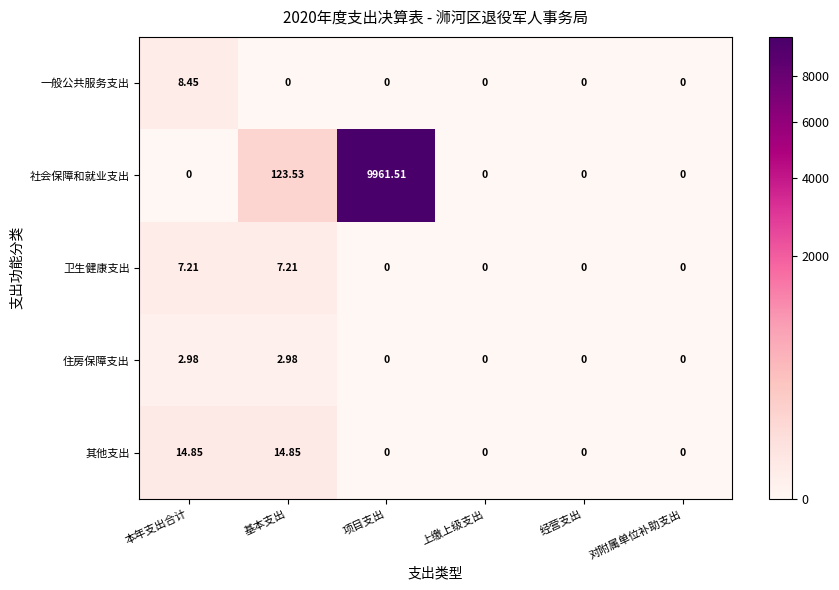

Is the value of 卫生健康支出 at 基本支出 greater than the value of 住房保障支出 at 对附属单位补助支出?

Yes